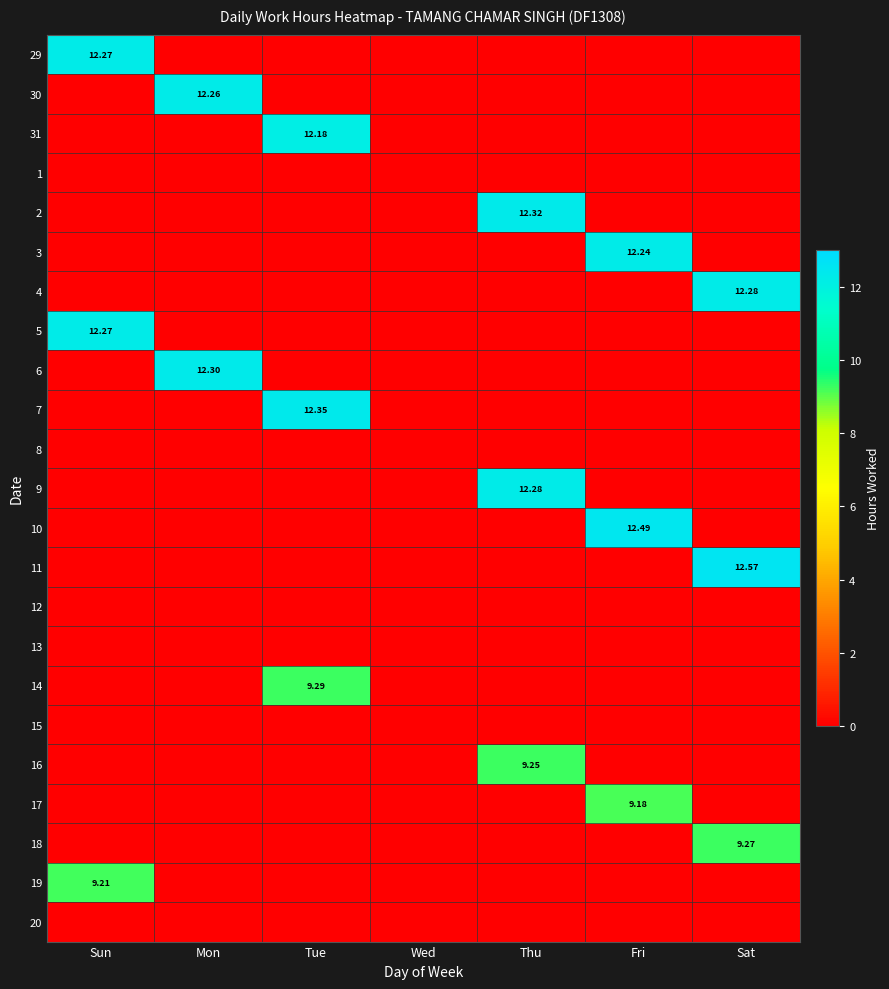

The 2 series shows 0.0 at Sat. True or false?

True